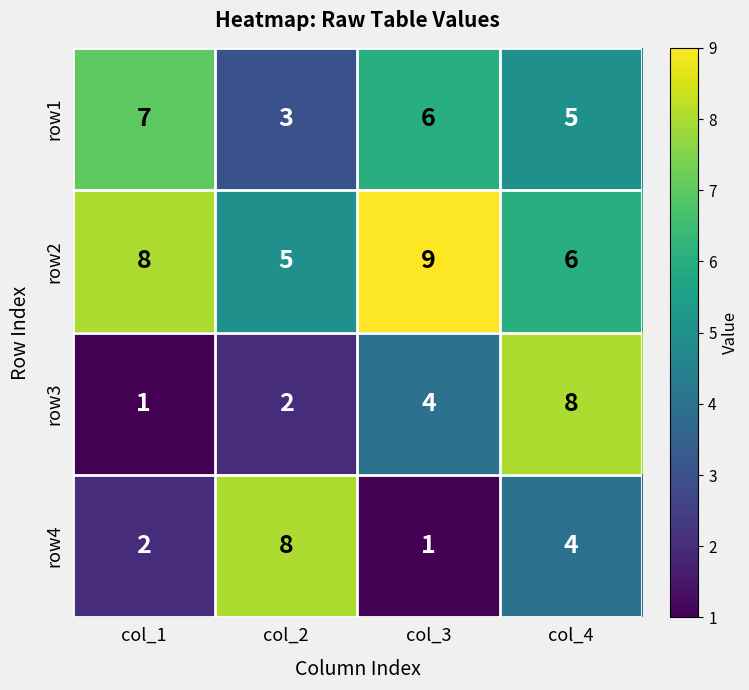

The value of row3 at col_3 is 4. True or false?

True